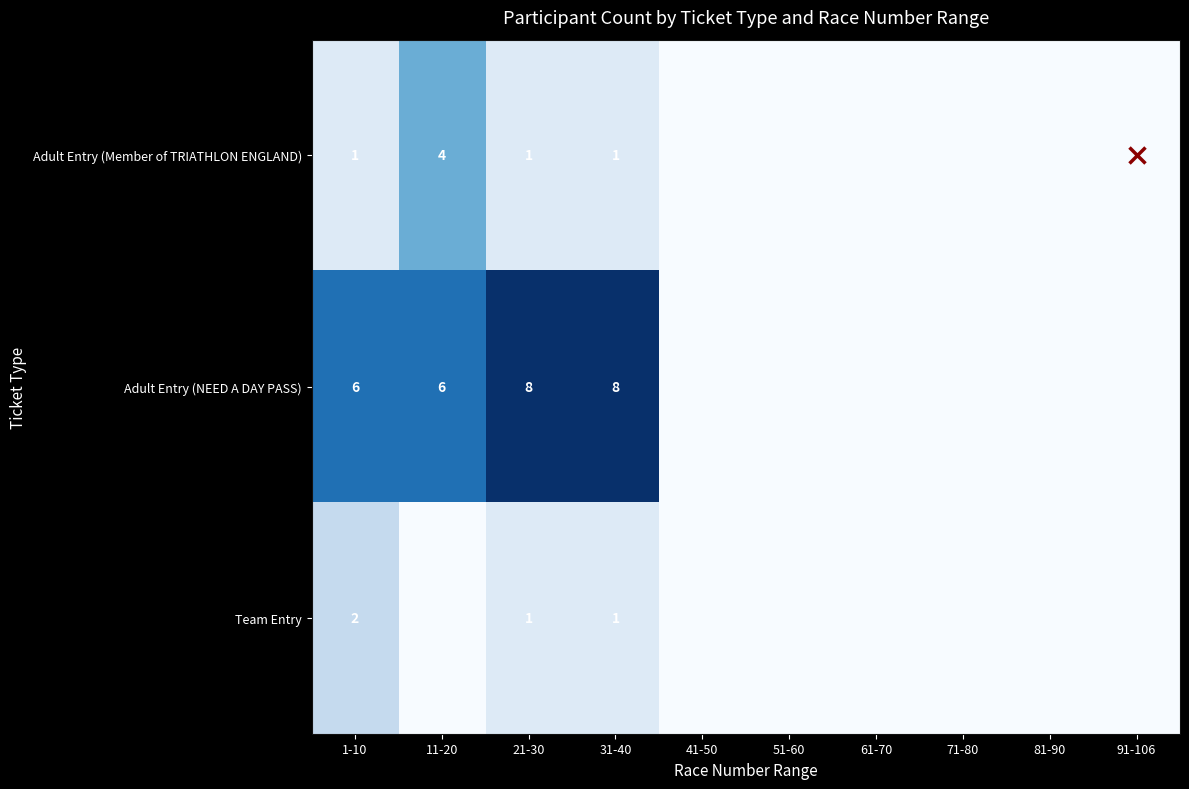

What is the difference between the maximum and second lowest values in the Adult Entry (Member of TRIATHLON ENGLAND) series?

4